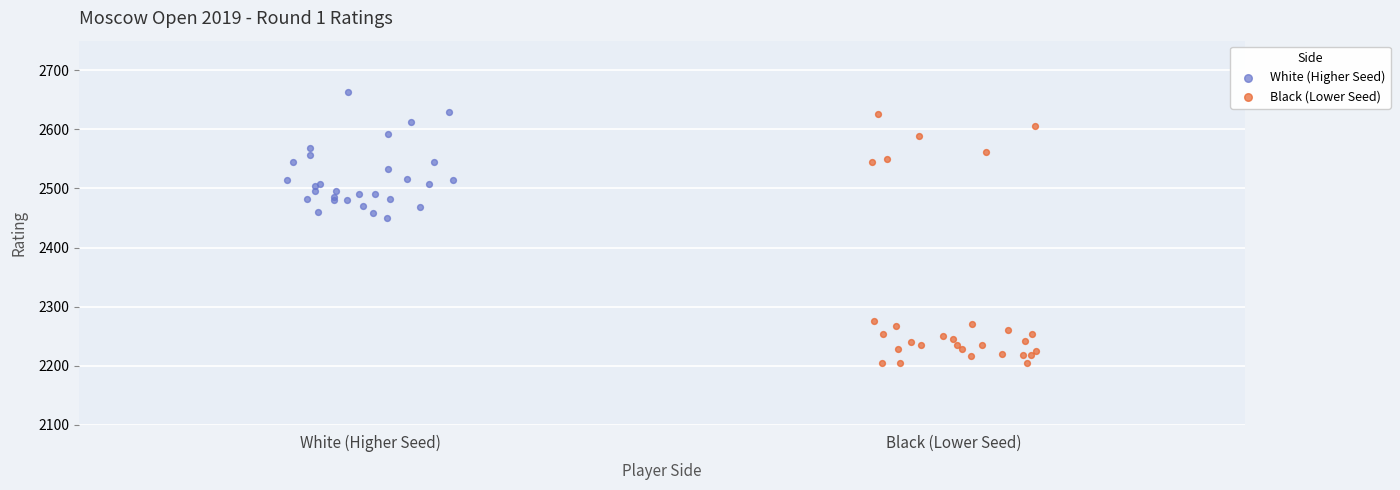

Which series reaches the maximum Y coordinate?

White (Higher Seed)